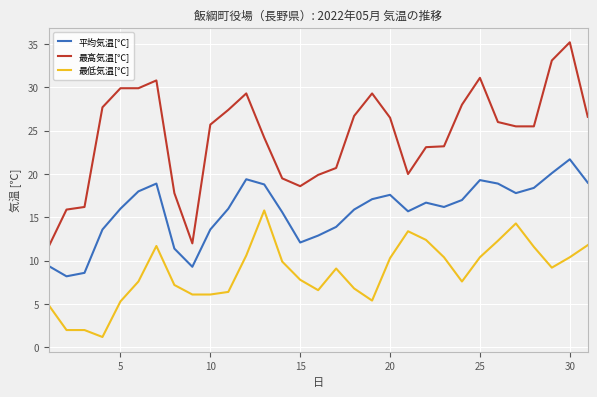

What is the smallest value displayed?

1.2